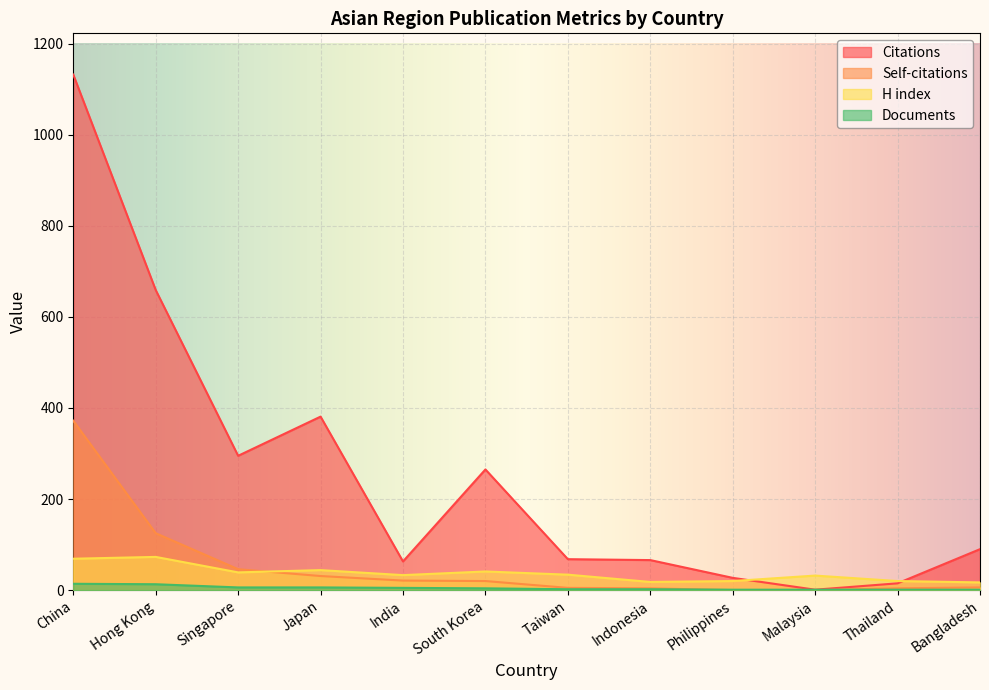

Reading left to right, list all the values displayed in this chart.

Citations: China=1132	Hong Kong=659	Singapore=295	Japan=381	India=63	South Korea=265	Taiwan=68	Indonesia=66	Philippines=27	Malaysia=1	Thailand=15	Bangladesh=90
Self-citations: China=372	Hong Kong=125	Singapore=46	Japan=31	India=21	South Korea=20	Taiwan=5	Indonesia=4	Philippines=0	Malaysia=0	Thailand=4	Bangladesh=6
H index: China=69	Hong Kong=73	Singapore=39	Japan=44	India=33	South Korea=41	Taiwan=34	Indonesia=18	Philippines=20	Malaysia=32	Thailand=20	Bangladesh=17
Documents: China=14	Hong Kong=13	Singapore=6	Japan=6	India=5	South Korea=4	Taiwan=2	Indonesia=2	Philippines=1	Malaysia=1	Thailand=1	Bangladesh=1